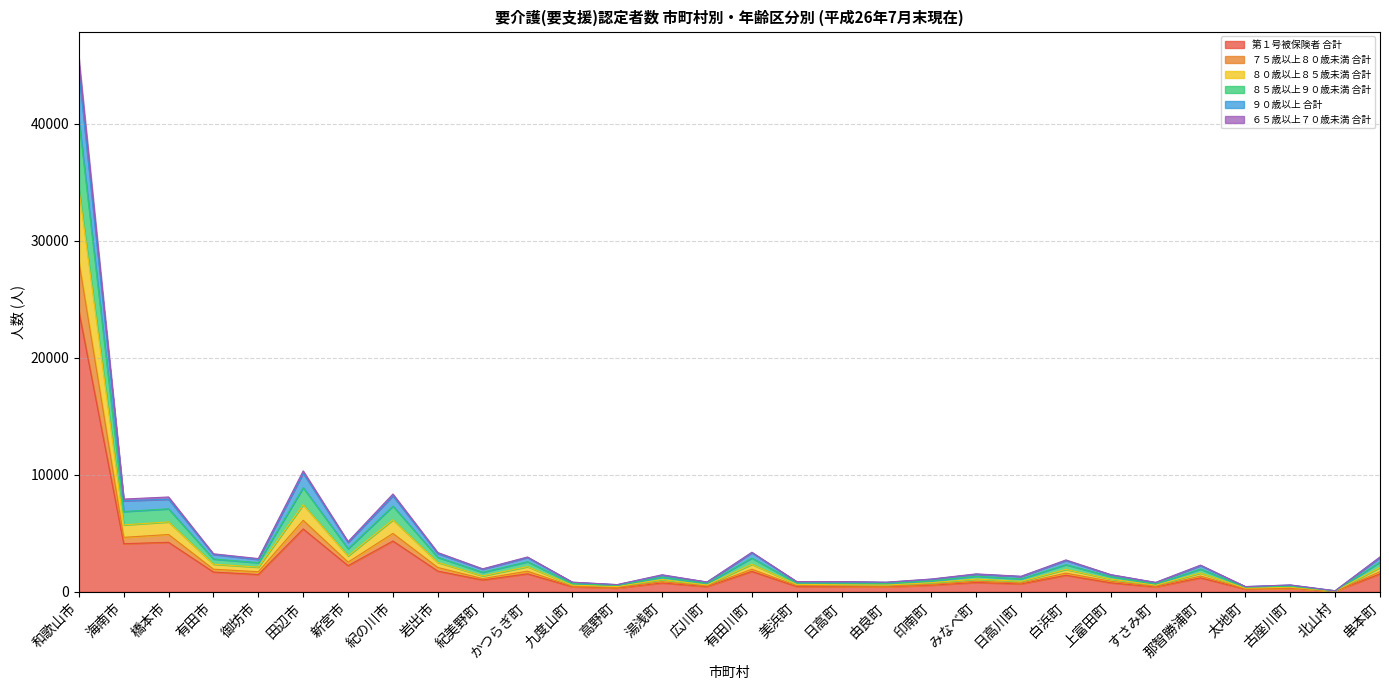

At how many categories does at least one series exceed 35827?

1